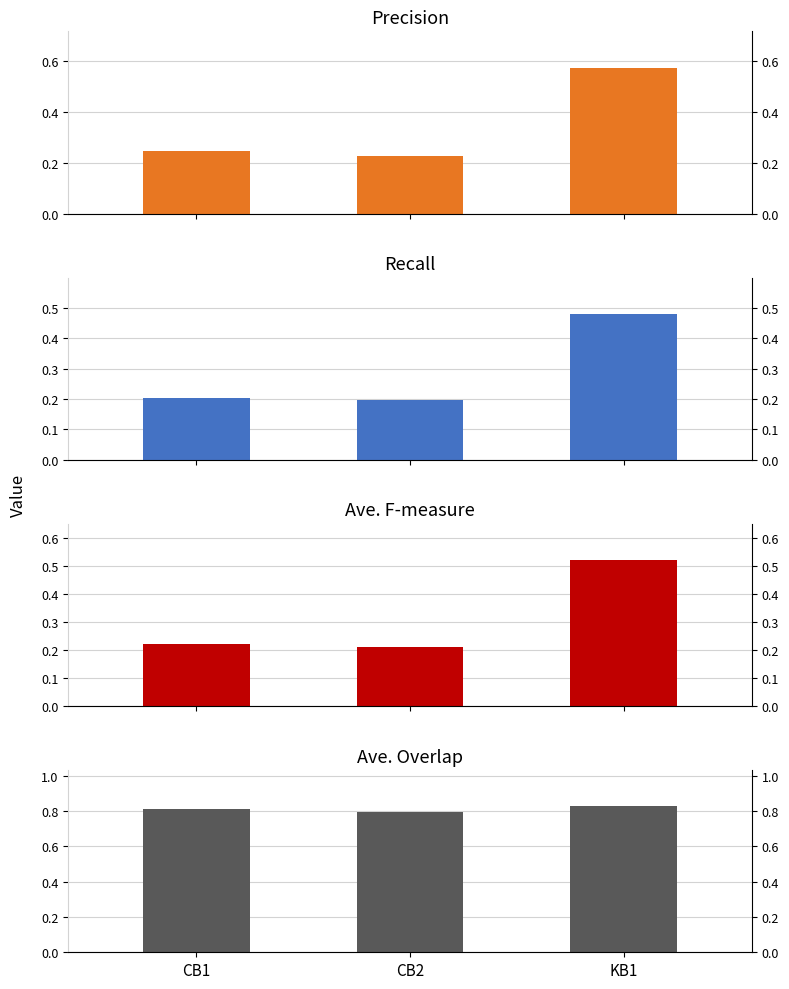

Which label corresponds to the largest value in the chart?

KB1